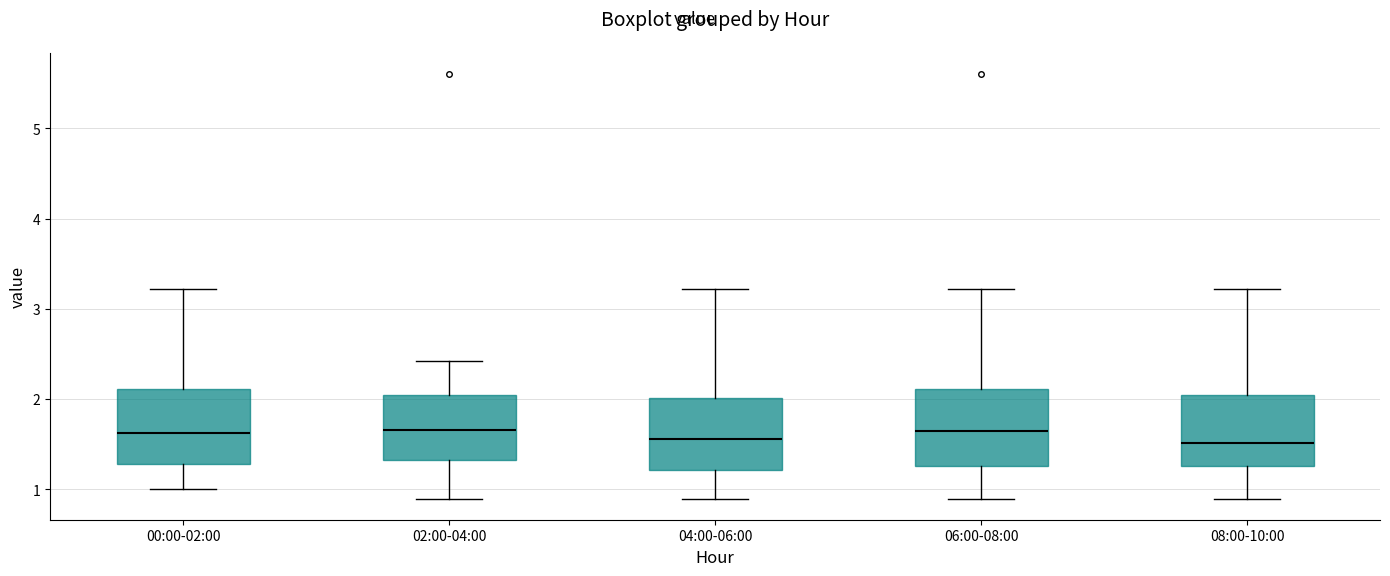

Where does the median line of the box for 02:00-04:00 sit on the y-axis? The values are not printed on the chart, so give them approximately, as read against the axis.

1.7